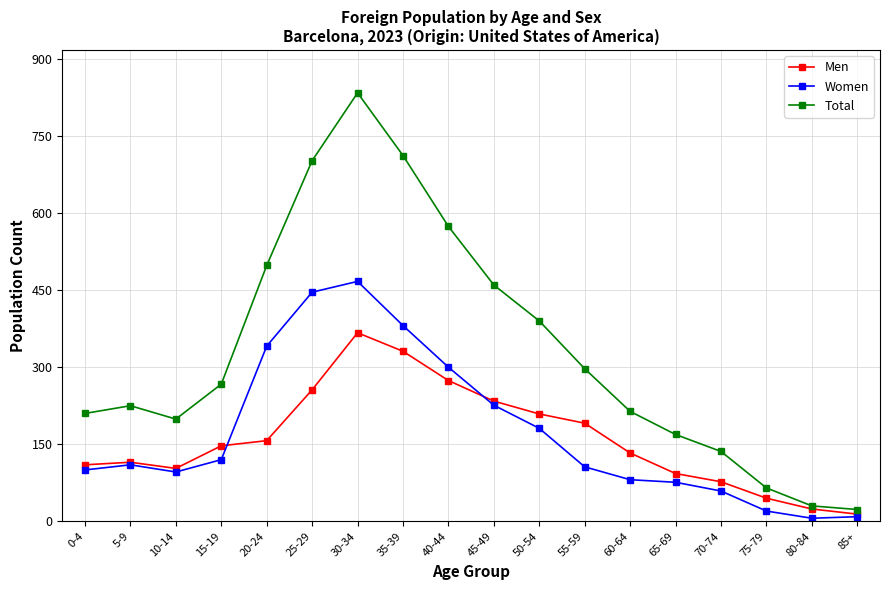

How many data points in Total are less than 267?

9